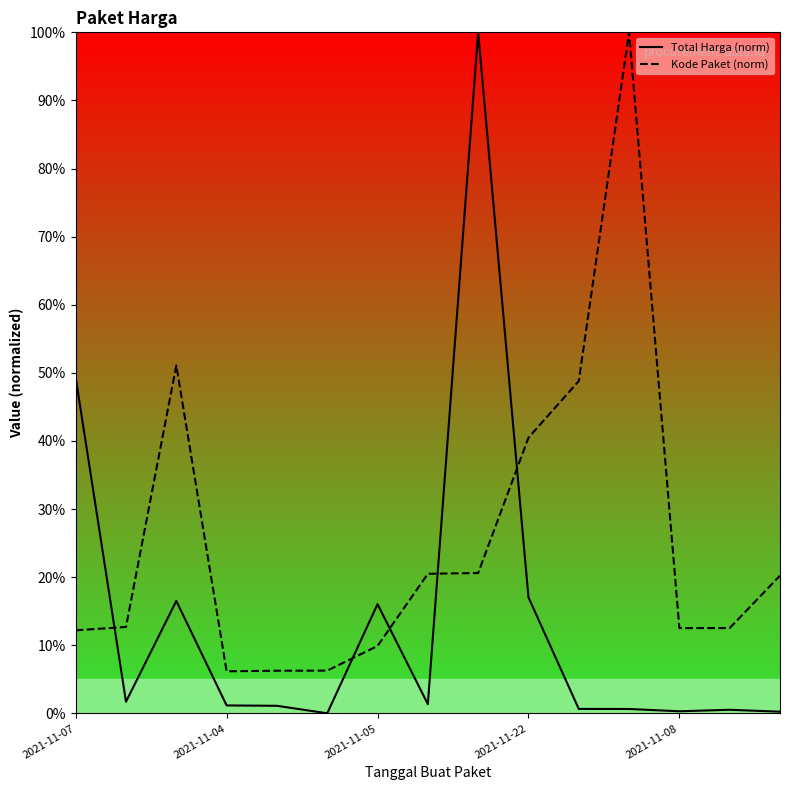

At how many categories does at least one series exceed 88?

2